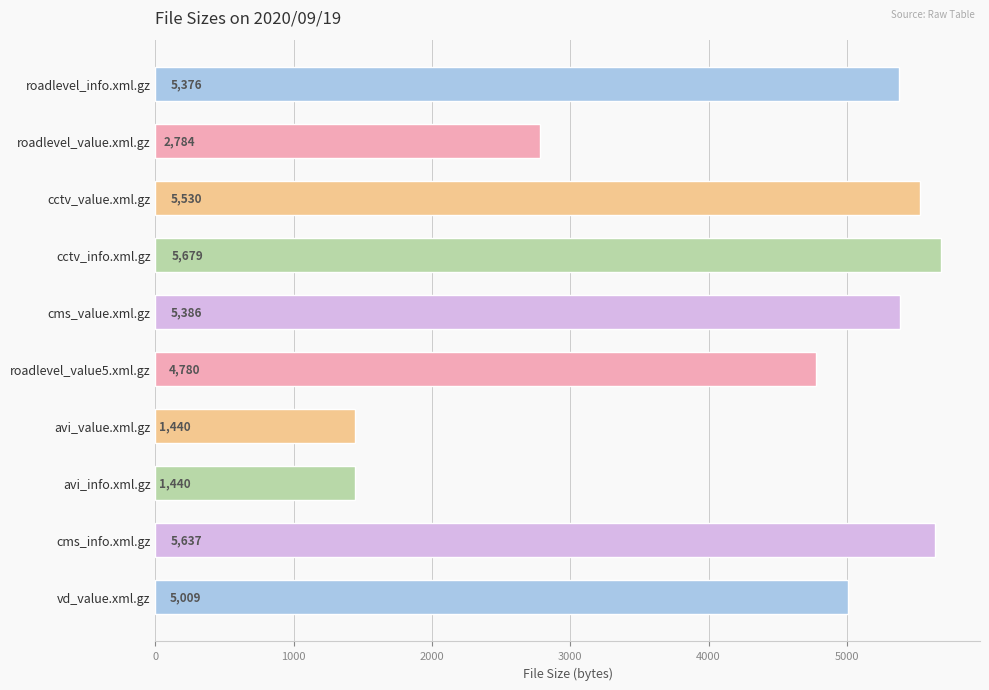

What is the label of the 5th bar from the bottom?

roadlevel_value5.xml.gz